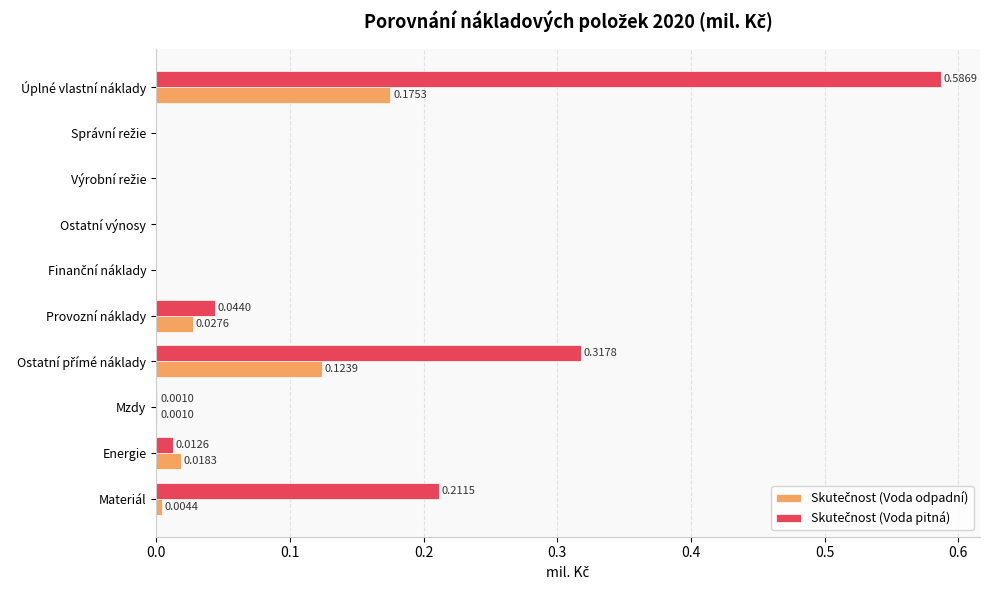

At which category is the sum across all series the highest?

Úplné vlastní náklady